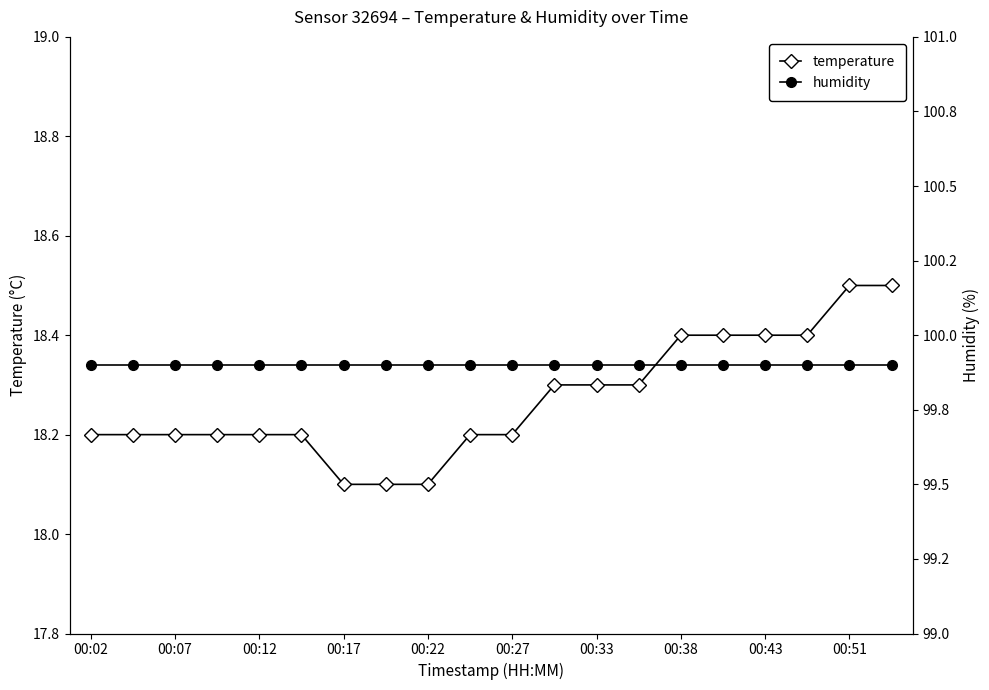

Is it true that temperature equals 18.2 at 00:12?

True